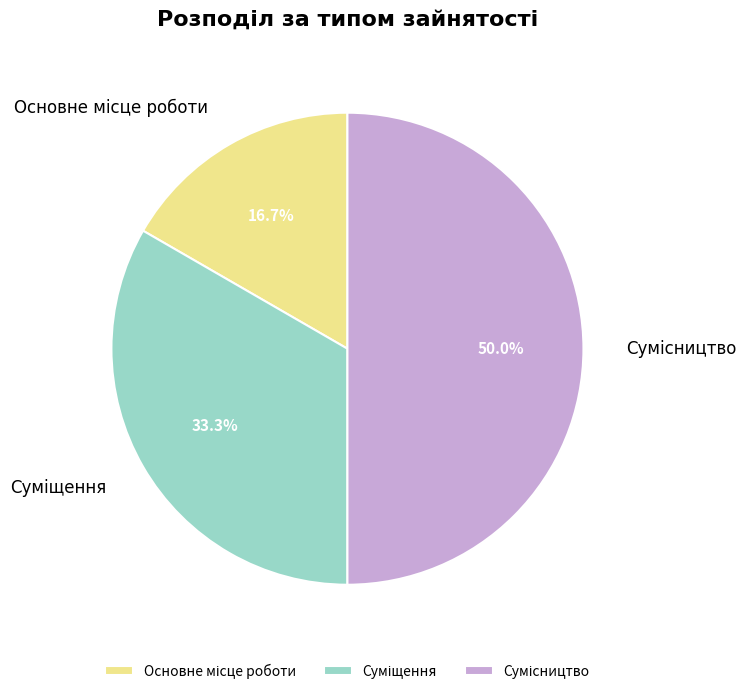

How many slices are in this pie chart?

3